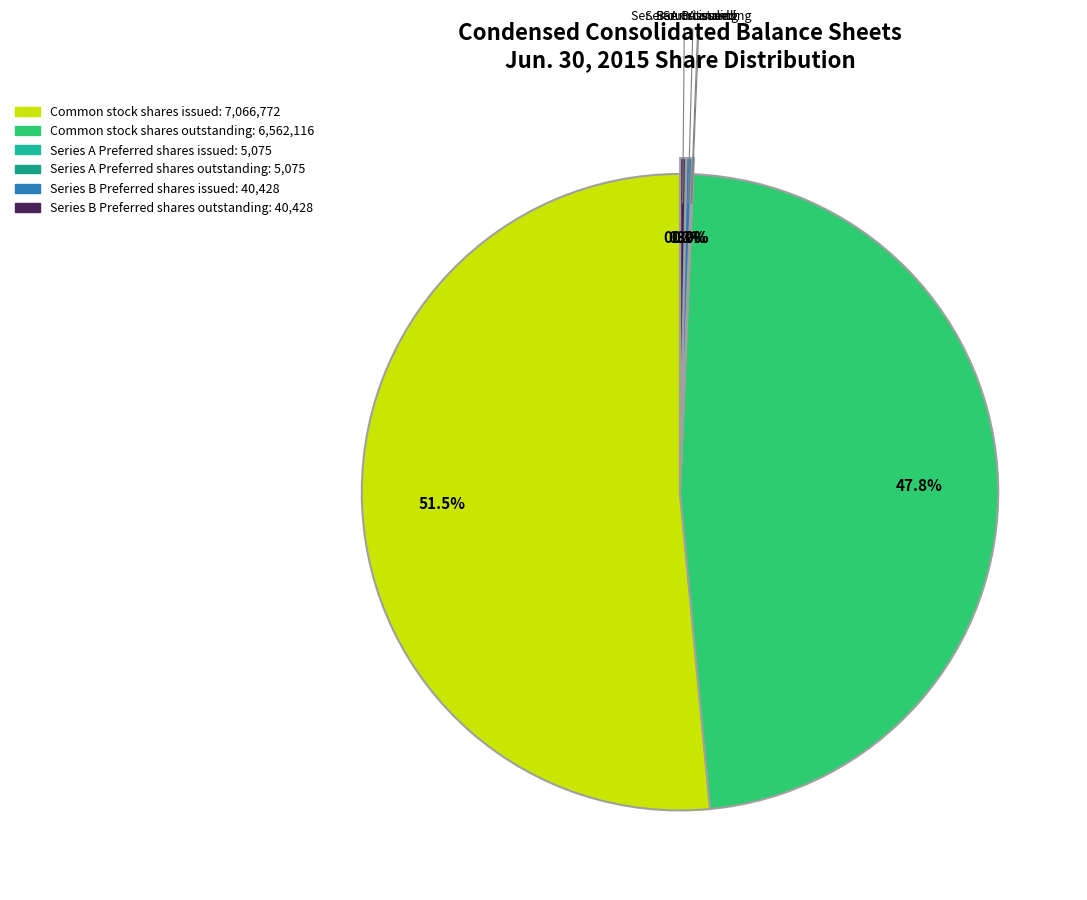

True or false: Series A Preferred shares issued accounts for 0% of the total.

True